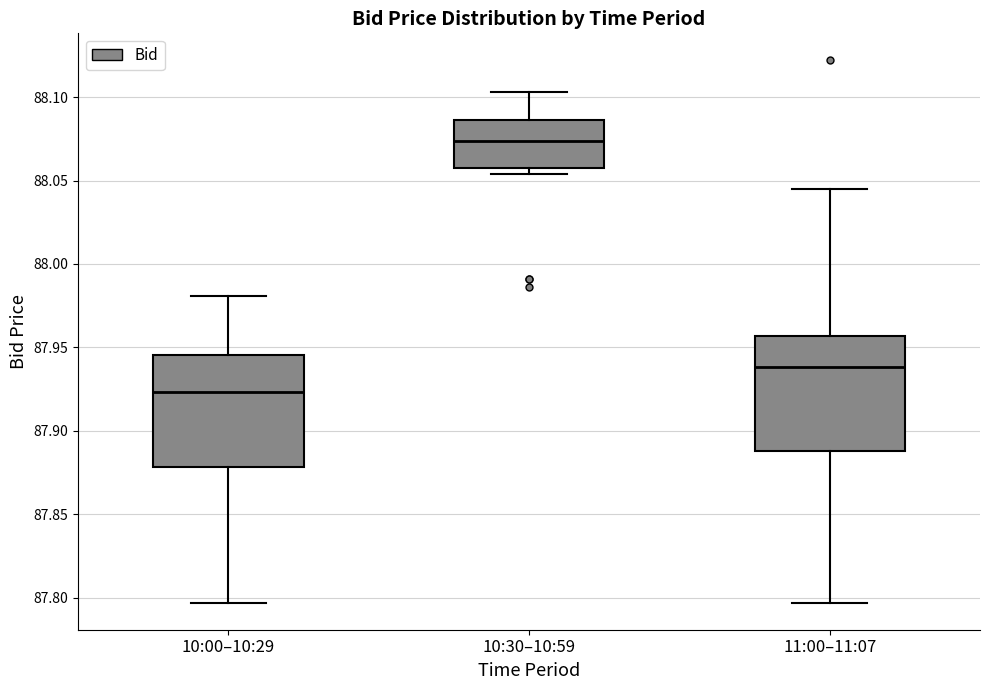

Which box has the highest median line?

10:30–10:59